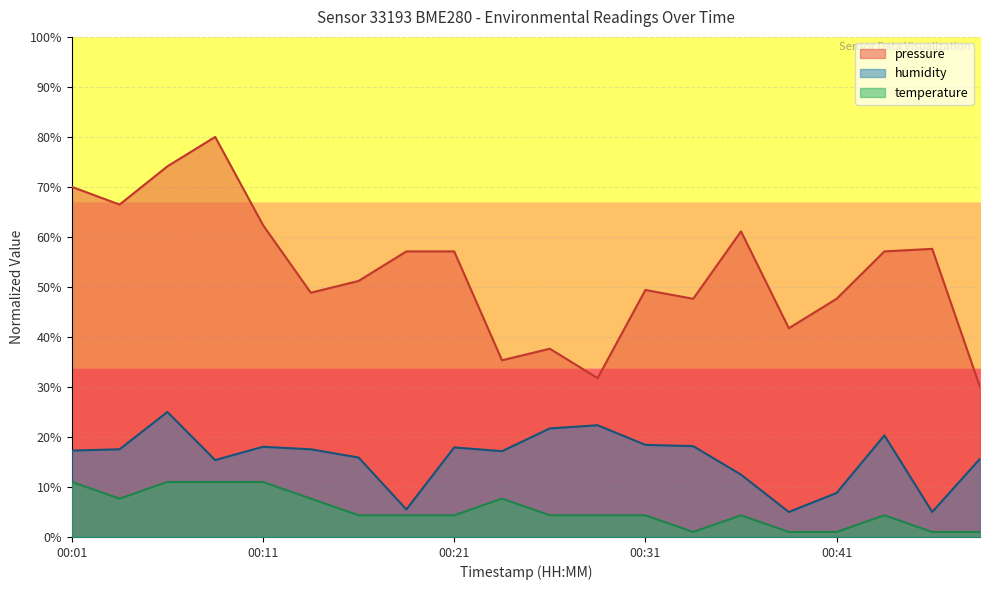

Reading left to right, transcribe all the data shown in this chart.

pressure: 70.0	66.5	74.1	80.0	62.4	48.8	51.2	57.1	57.1	35.3	37.6	31.8	49.4	47.6	61.1	41.7	47.6	57.1	57.6	30.0
humidity: 17.3	17.5	25.0	15.4	18.0	17.5	15.9	5.5	17.9	17.2	21.7	22.3	18.4	18.2	12.5	5.0	8.8	20.3	5.0	15.6
temperature: 11.0	7.7	11.0	11.0	11.0	7.7	4.3	4.3	4.3	7.7	4.3	4.3	4.3	1.0	4.3	1.0	1.0	4.3	1.0	1.0